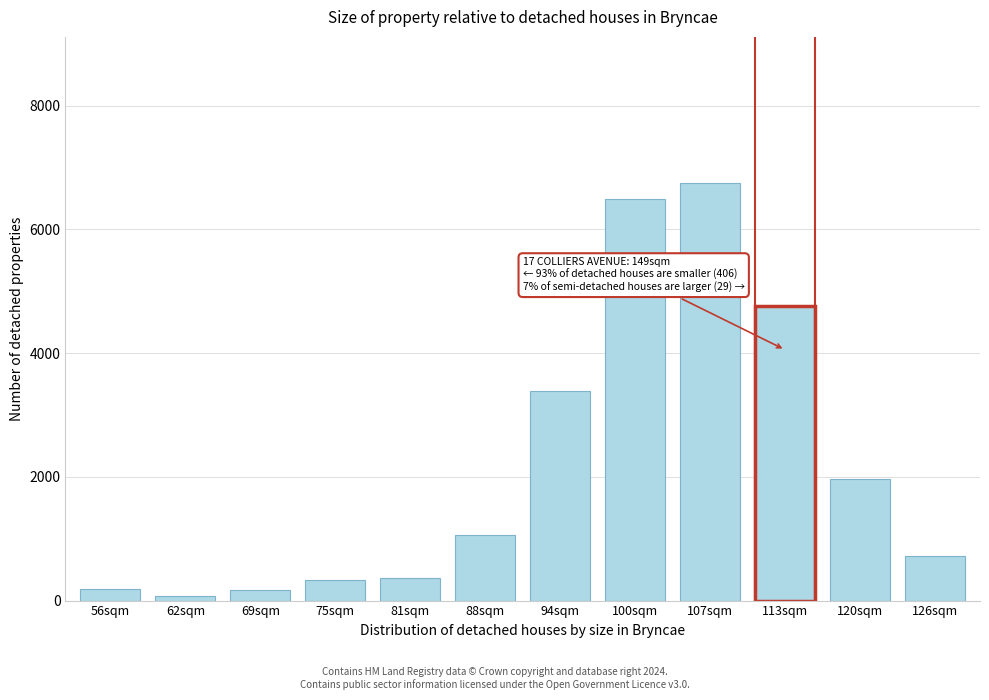

The value at 120sqm is 699.3. True or false?

False